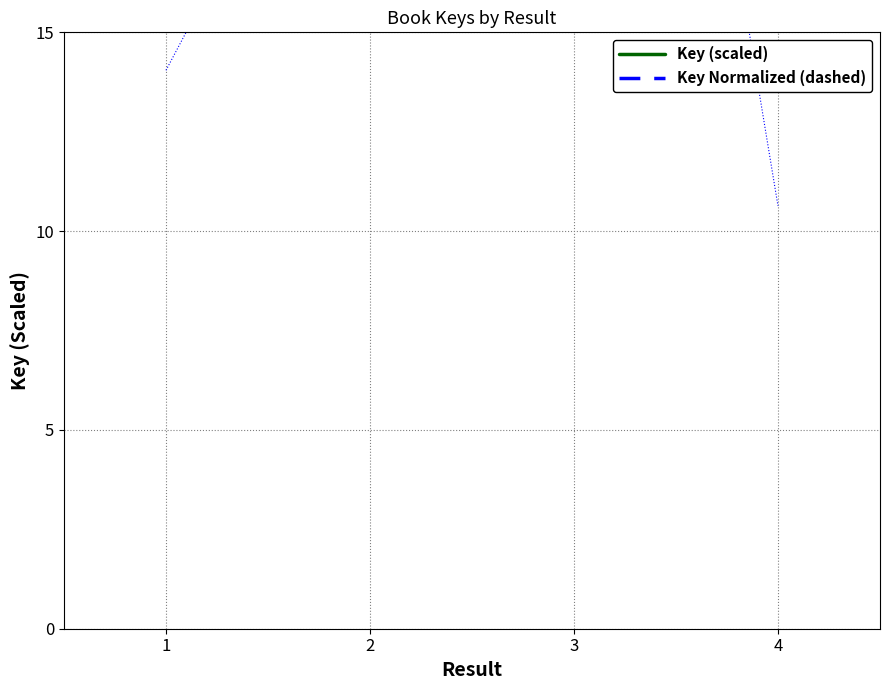

At how many categories does at least one series exceed 107?

1